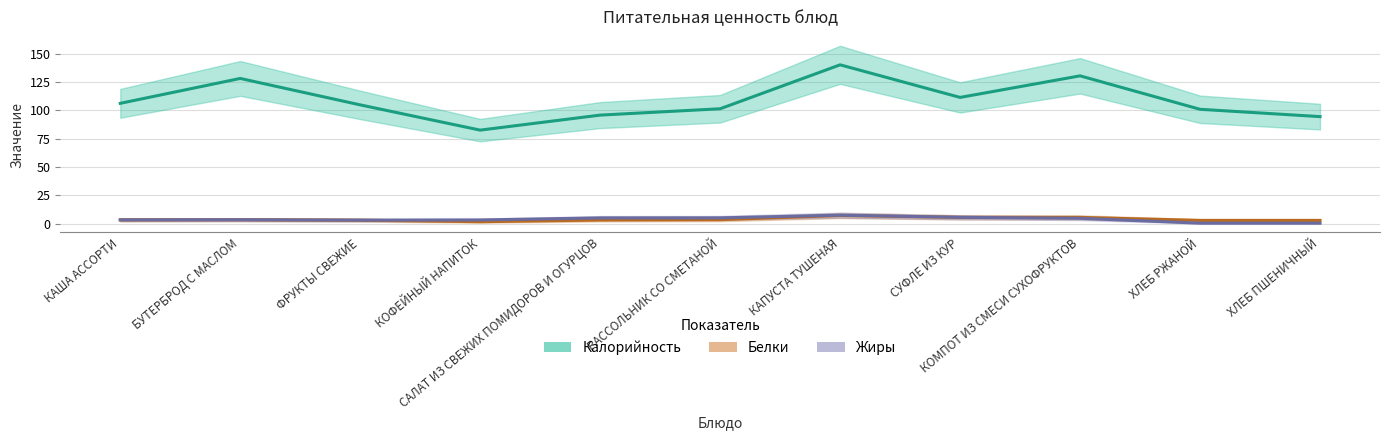

Which series has the largest total across all categories?

Калорийность